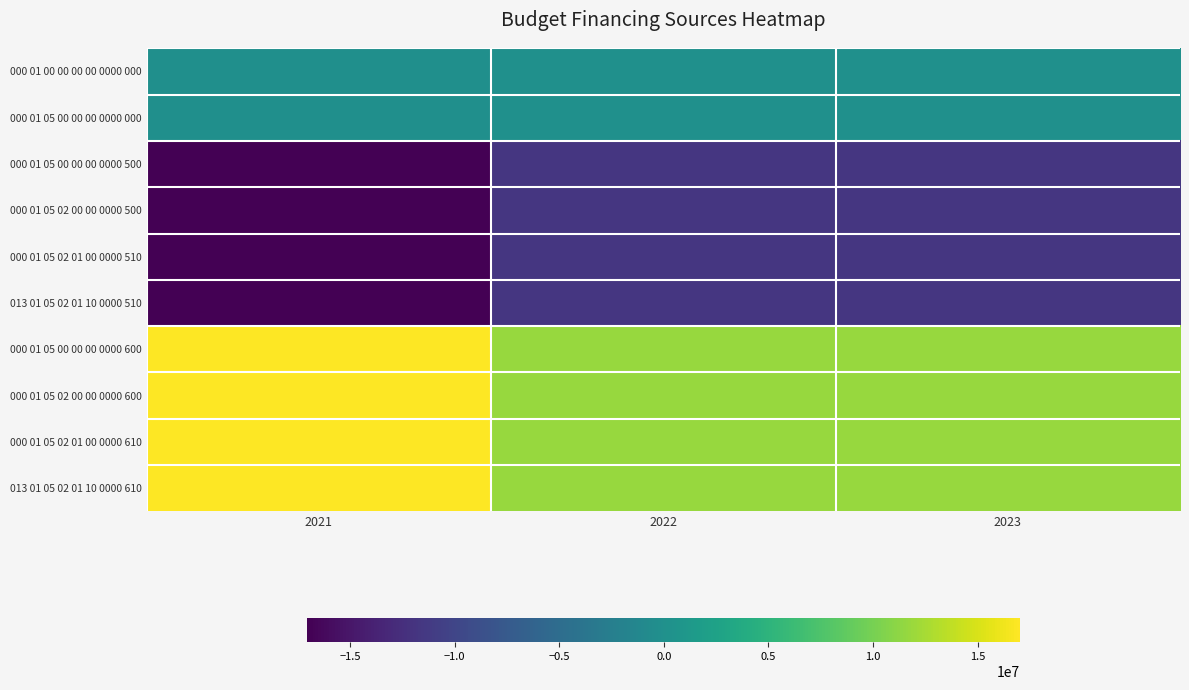

Reading left to right, list all the values displayed in this chart.

000 01 00 00 00 00 0000 000: 2021=-52629.5	2022=0.0	2023=0.0
000 01 05 00 00 00 0000 000: 2021=-52629.5	2022=0.0	2023=0.0
000 01 05 00 00 00 0000 500: 2021=-17066138.1	2022=-11723935.5	2023=-11735735.5
000 01 05 02 00 00 0000 500: 2021=-17066138.1	2022=-11723935.5	2023=-11735735.5
000 01 05 02 01 00 0000 510: 2021=-17066138.1	2022=-11723935.5	2023=-11735735.5
013 01 05 02 01 10 0000 510: 2021=-17066138.1	2022=-11723935.5	2023=-11735735.5
000 01 05 00 00 00 0000 600: 2021=17013508.6	2022=11723935.5	2023=11735735.5
000 01 05 02 00 00 0000 600: 2021=17013508.6	2022=11723935.5	2023=11735735.5
000 01 05 02 01 00 0000 610: 2021=17013508.6	2022=11723935.5	2023=11735735.5
013 01 05 02 01 10 0000 610: 2021=17013508.6	2022=11723935.5	2023=11735735.5